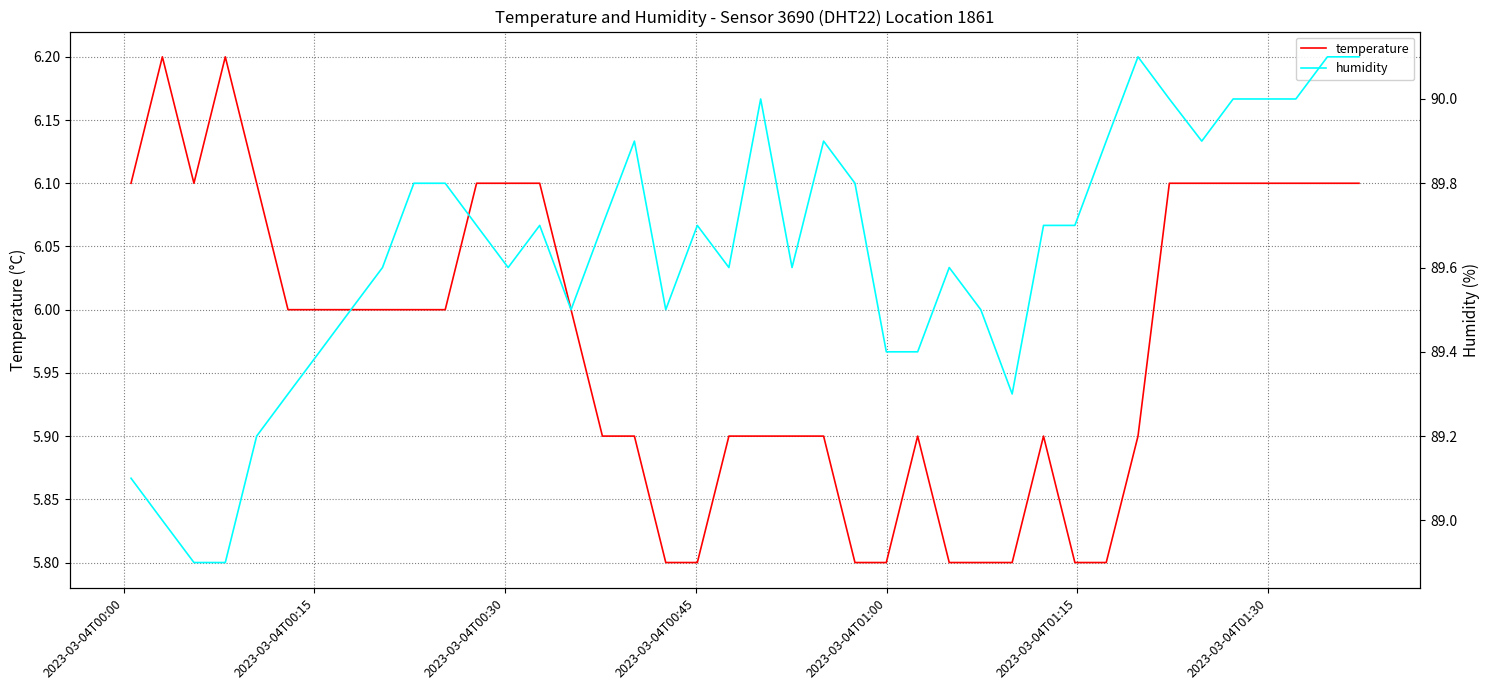

What is the maximum value for temperature?

6.2